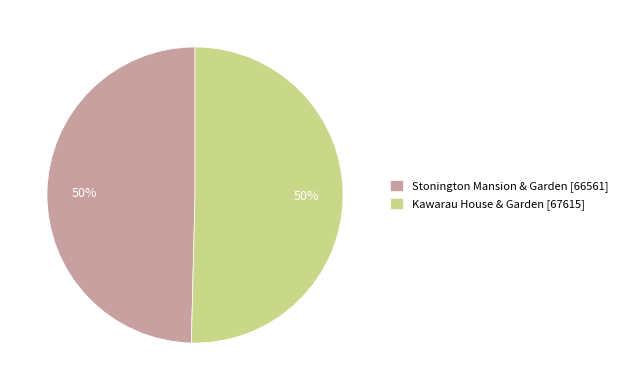

Combined, do Kawarau House & Garden [67615] and Stonington Mansion & Garden [66561] account for over 50%?

Yes